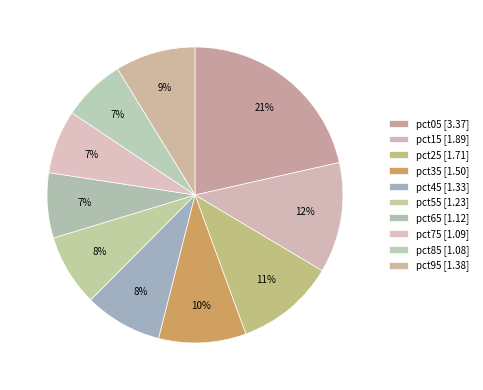

Which slice is the largest?

pct05